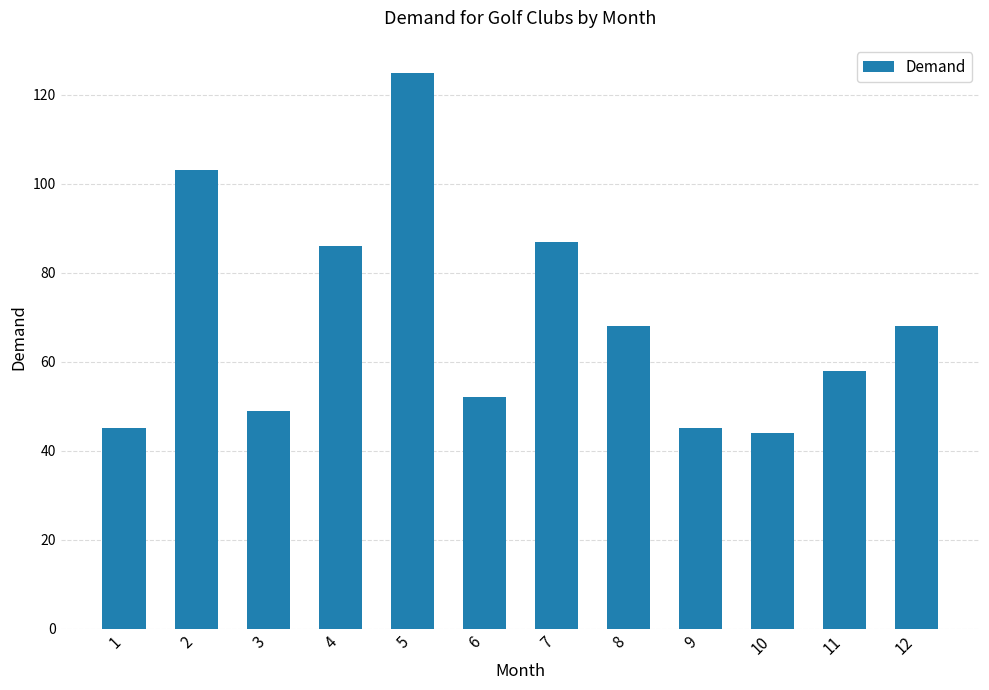

True or false: the data shows 42 at 5.

False